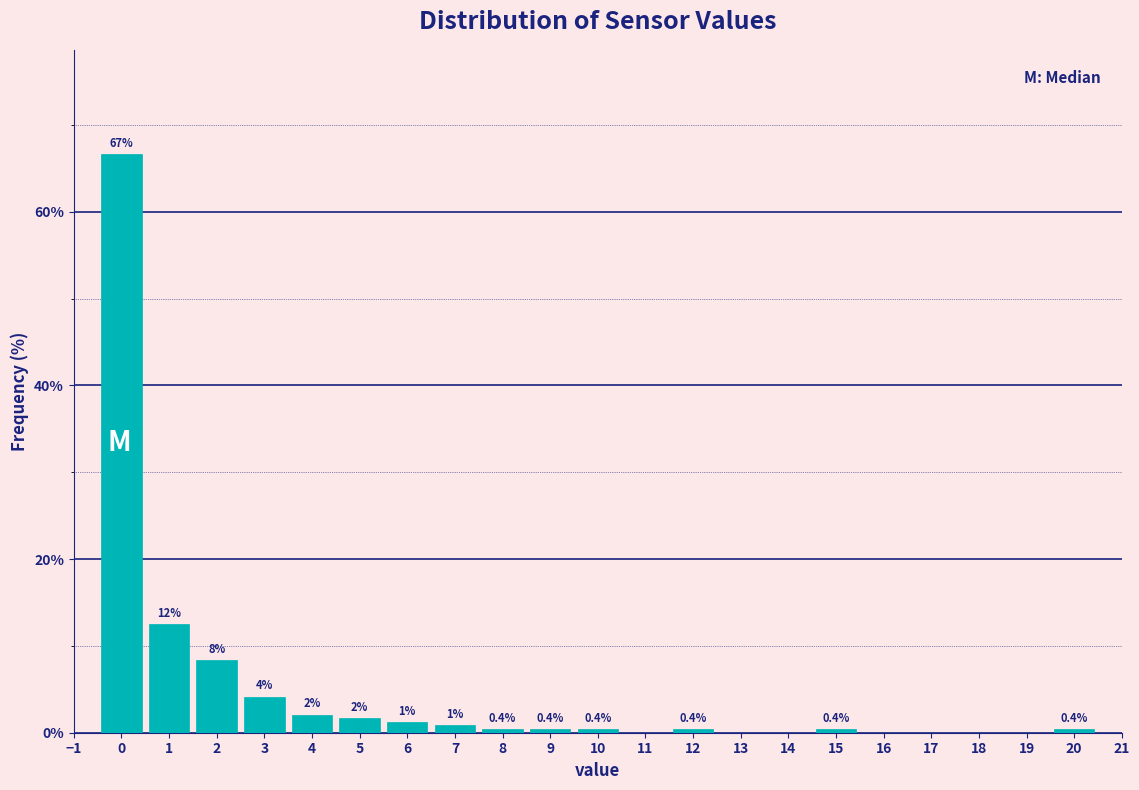

Over which range of the x-axis is the bar tallest?

-0.5 to 0.5